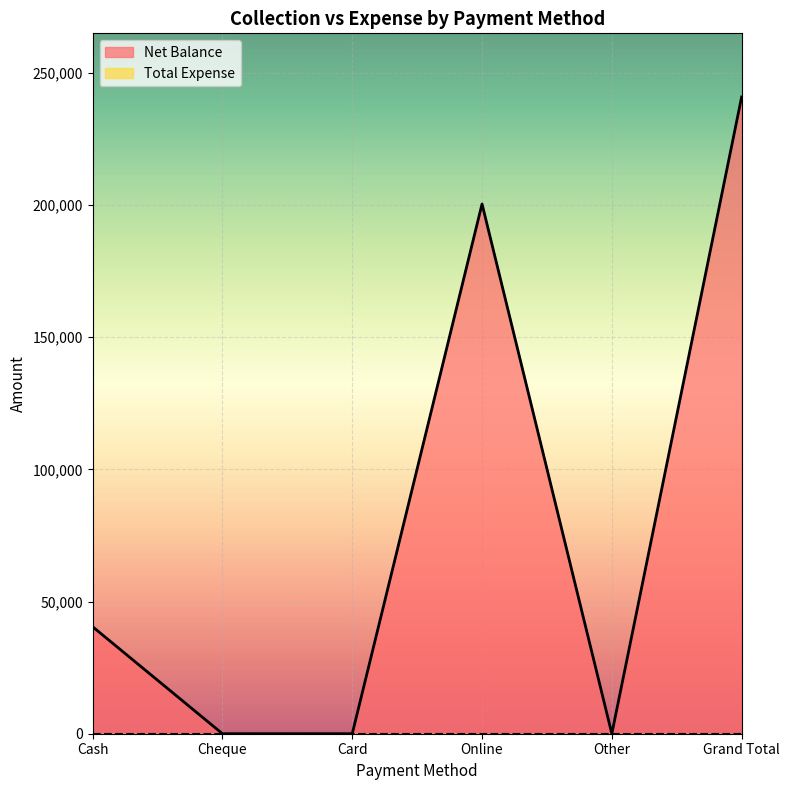

What is the difference between the maximum and minimum values?

240806